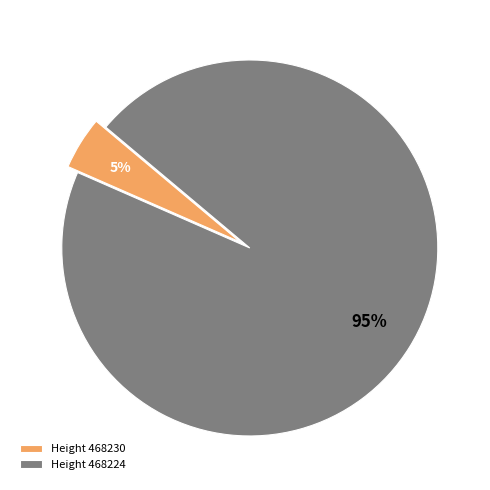

To the nearest percent, what is the combined percentage of Height 468224 and Height 468230?

100%